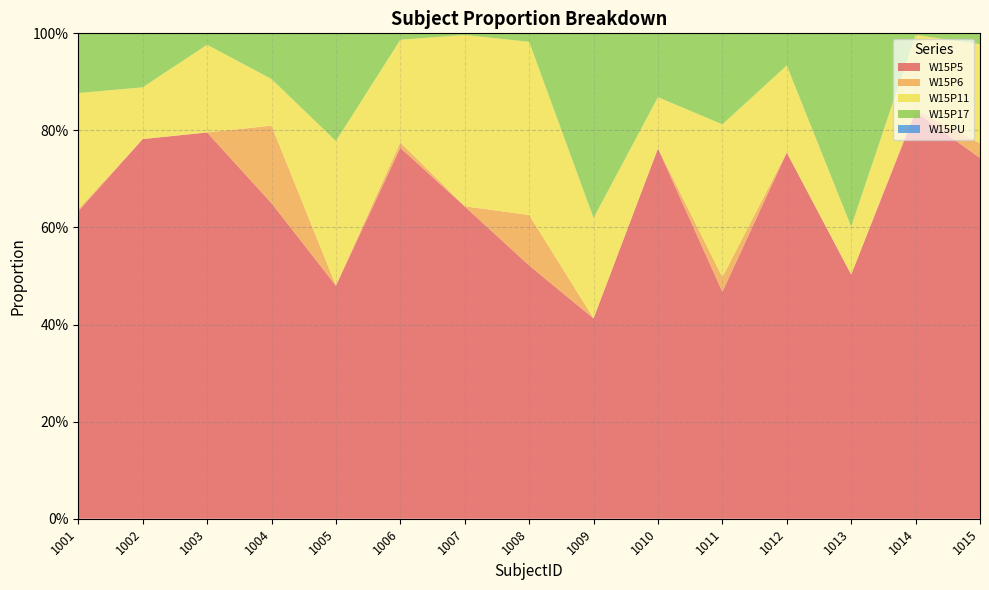

Reading right to left, extract all data points from this chart.

W15P5: 0.7	0.8	0.5	0.8	0.5	0.8	0.4	0.5	0.6	0.8	0.5	0.7	0.8	0.8	0.6
W15P6: 0.0	0.0	0.0	0.0	0.0	0.0	0.0	0.1	0.0	0.0	0.0	0.2	0.0	0.0	0.0
W15P11: 0.2	0.2	0.1	0.2	0.3	0.1	0.2	0.4	0.4	0.2	0.3	0.1	0.2	0.1	0.2
W15P17: 0.0	0.0	0.4	0.1	0.2	0.1	0.4	0.0	0.0	0.0	0.2	0.1	0.0	0.1	0.1
W15PU: 0.0	0.0	0.0	0.0	0.0	0.0	0.0	0.0	0.0	0.0	0.0	0.0	0.0	0.0	0.0